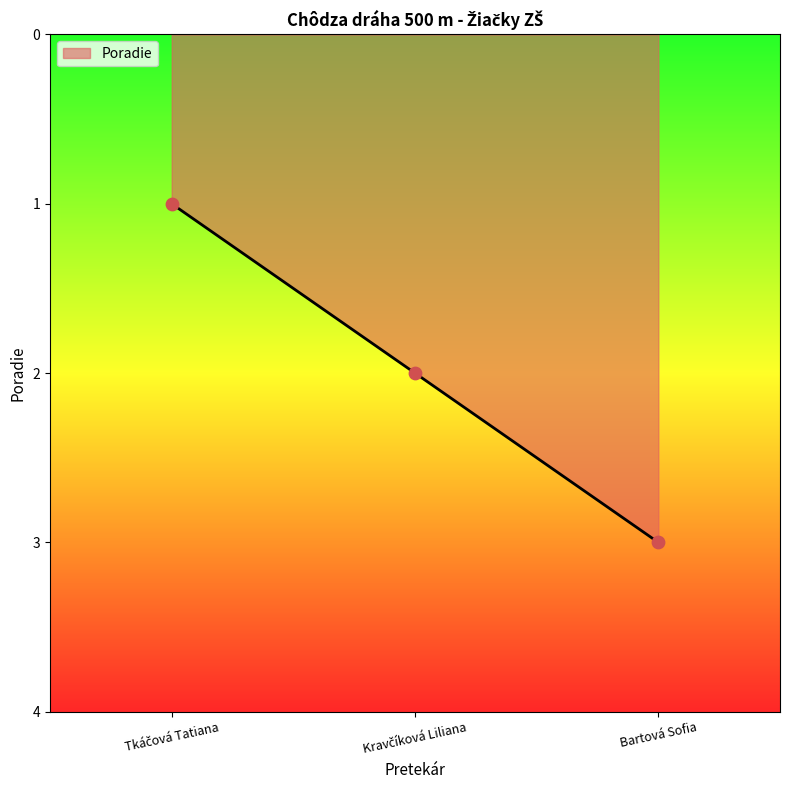

The chart shows a value of 3 at Bartová Sofia. True or false?

True